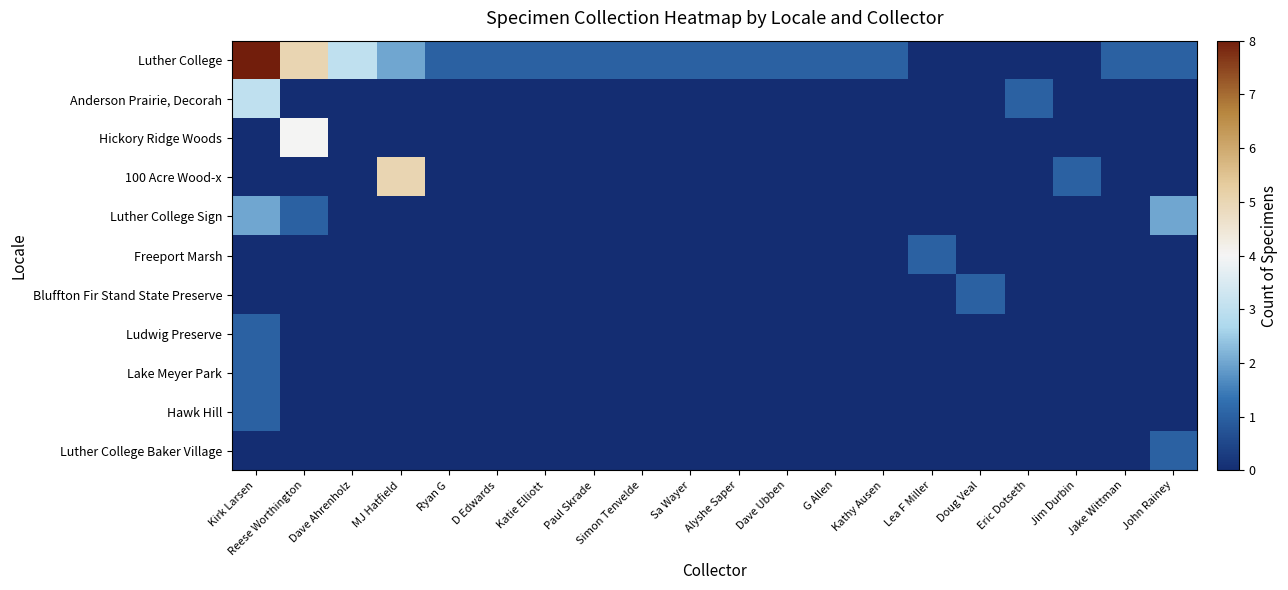

Which has a higher value, Doug Veal or Dave Ubben?

Dave Ubben